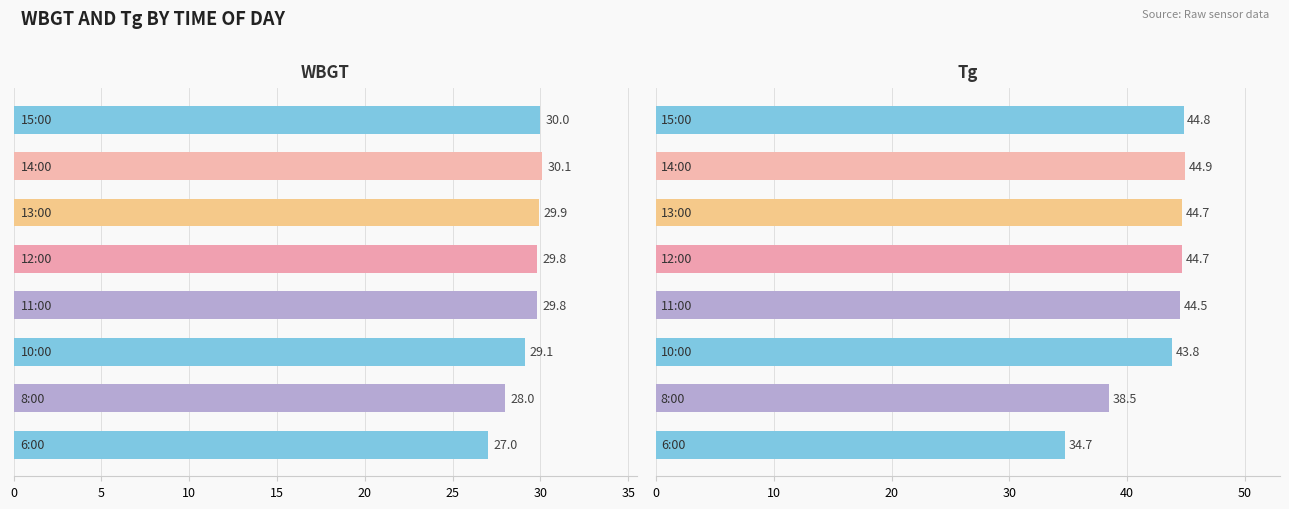

What is the value of the Tg bar at the 7th from the left?

44.9